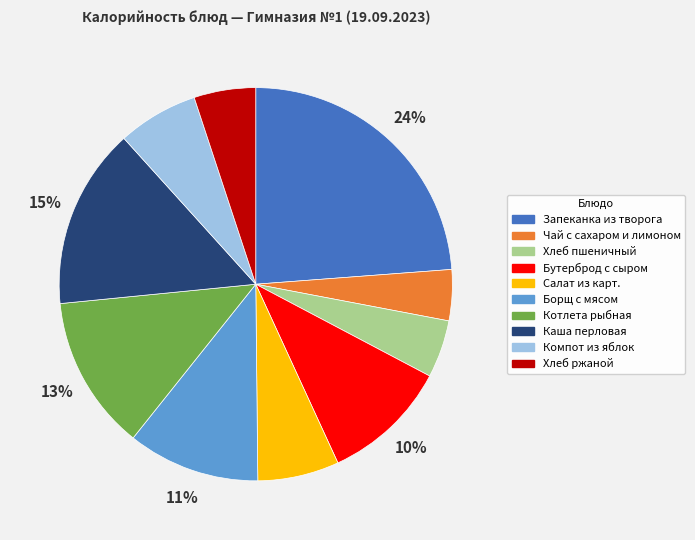

What is the ratio of the value at Чай с сахаром и лимоном to the value at Салат из карт.?

0.6